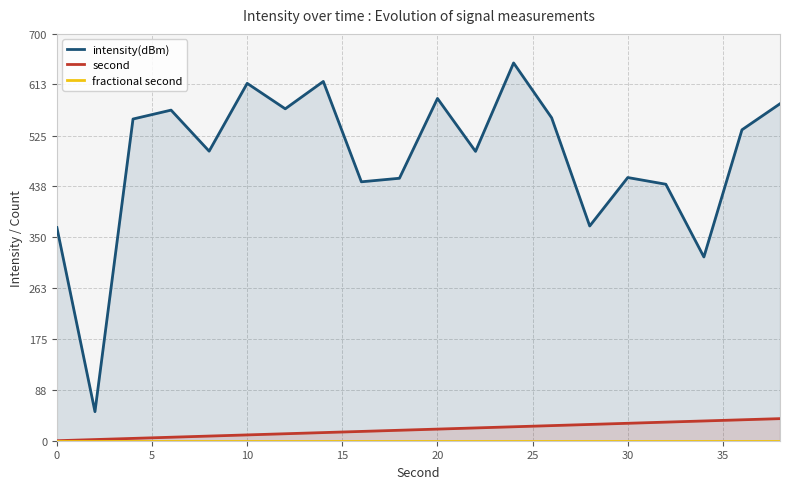

What is the highest value of the second series?

38